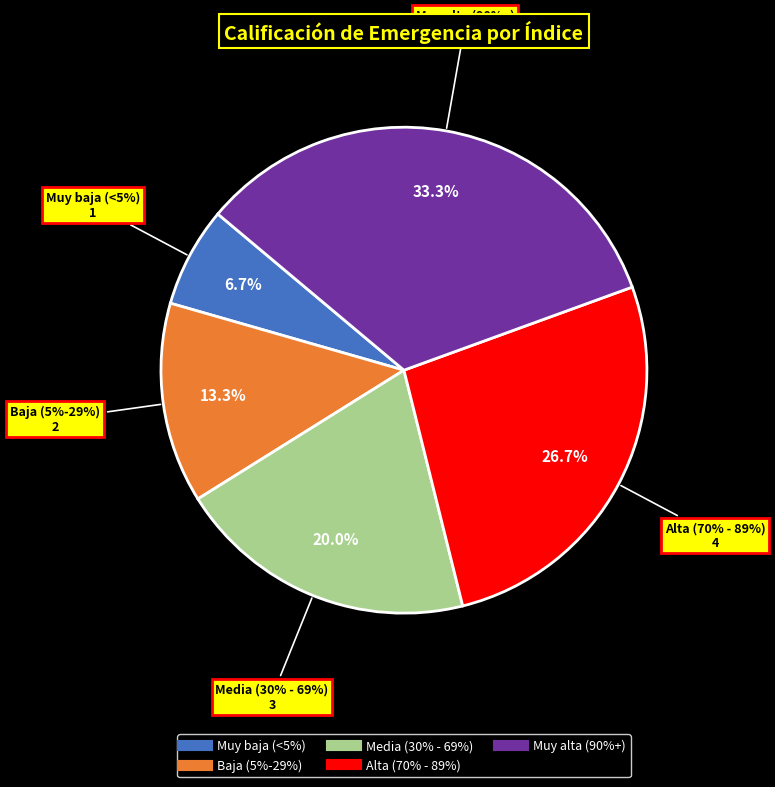

Is Baja (5%-29%) the majority of the pie?

No